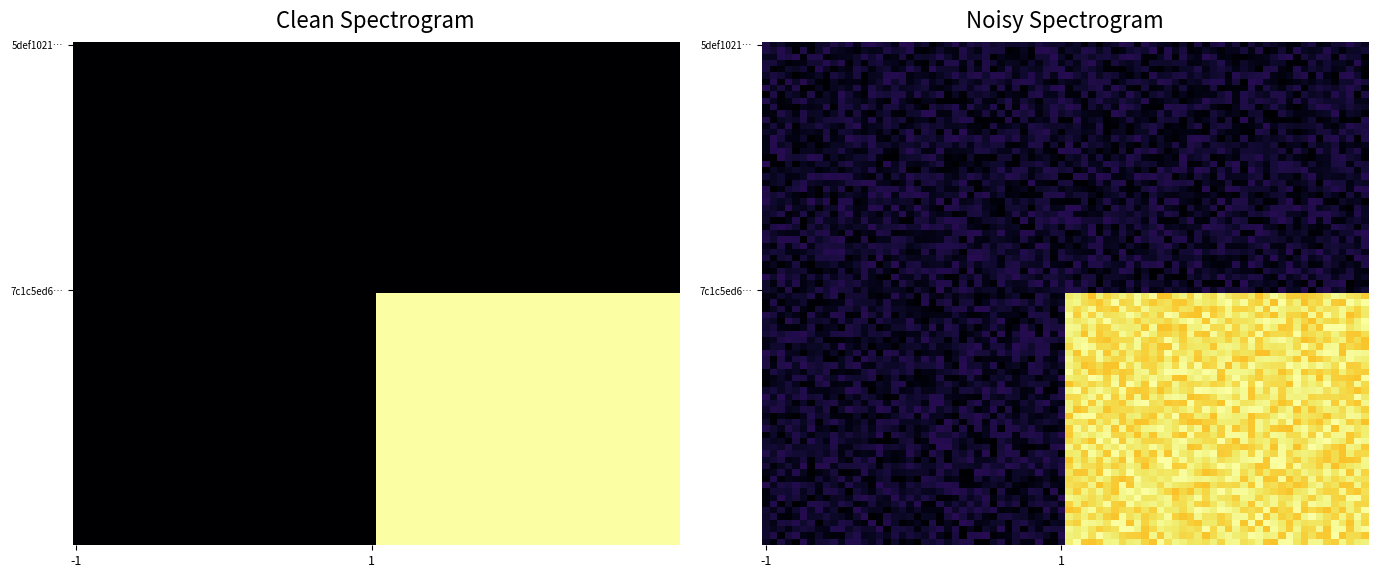

Count the 5def10211fa7fce9ea6db4d11e2b666cb614508 values in the range -1 to 0.

2